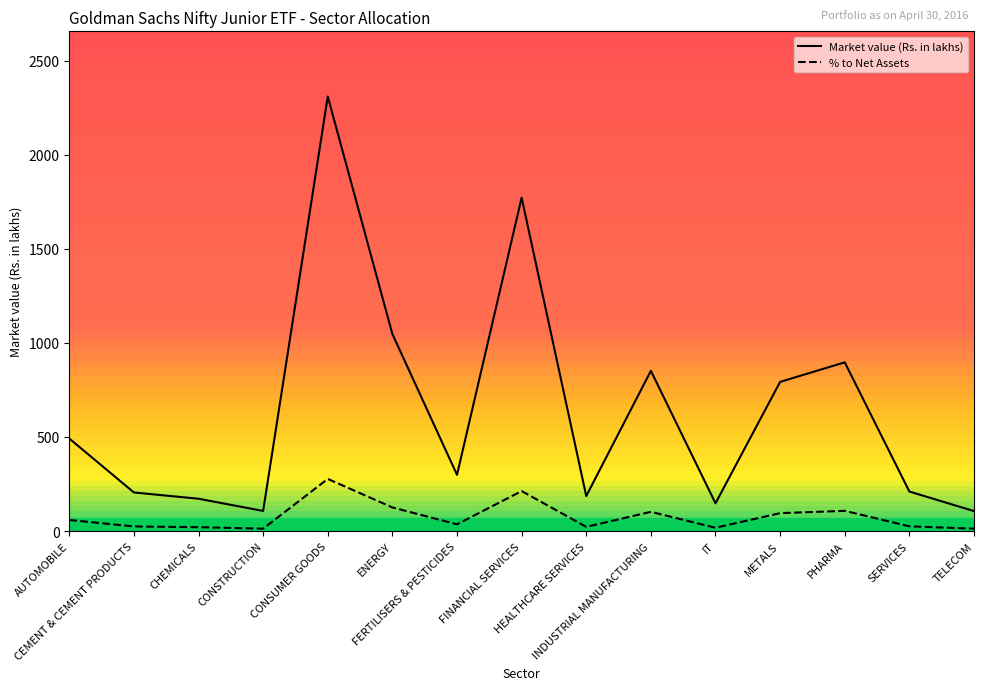

Between AUTOMOBILE and CONSTRUCTION, which series saw the biggest shift?

Market value (Rs. in lakhs)